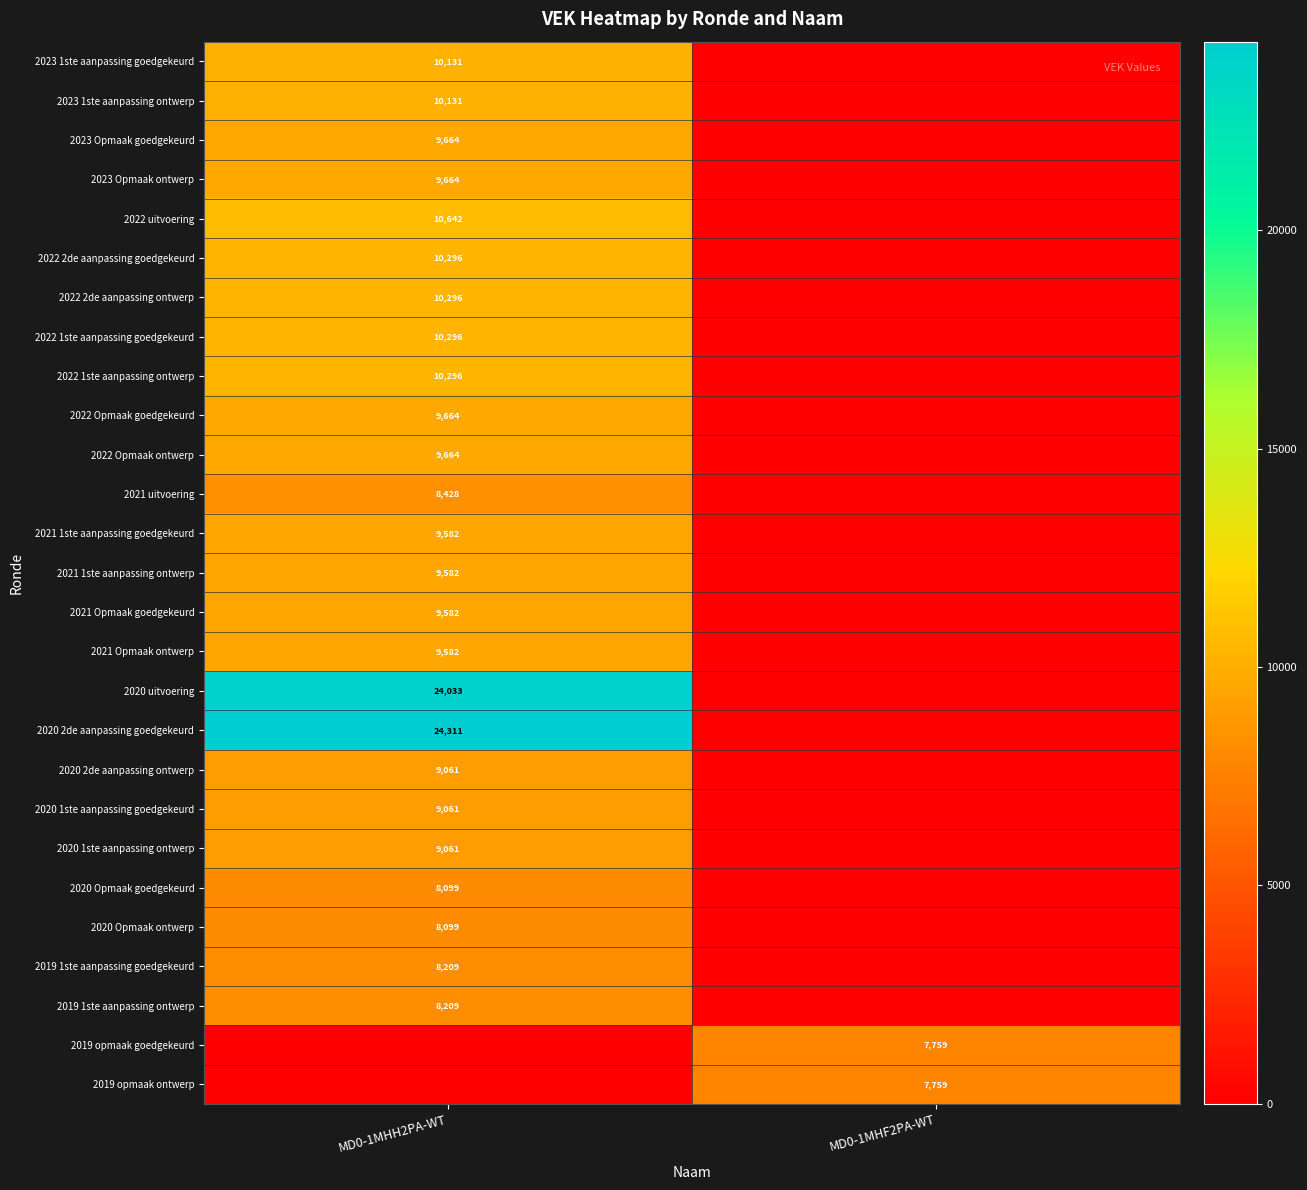

What is the difference between the highest and lowest values at MD0-1MHF2PA-WT?

7759